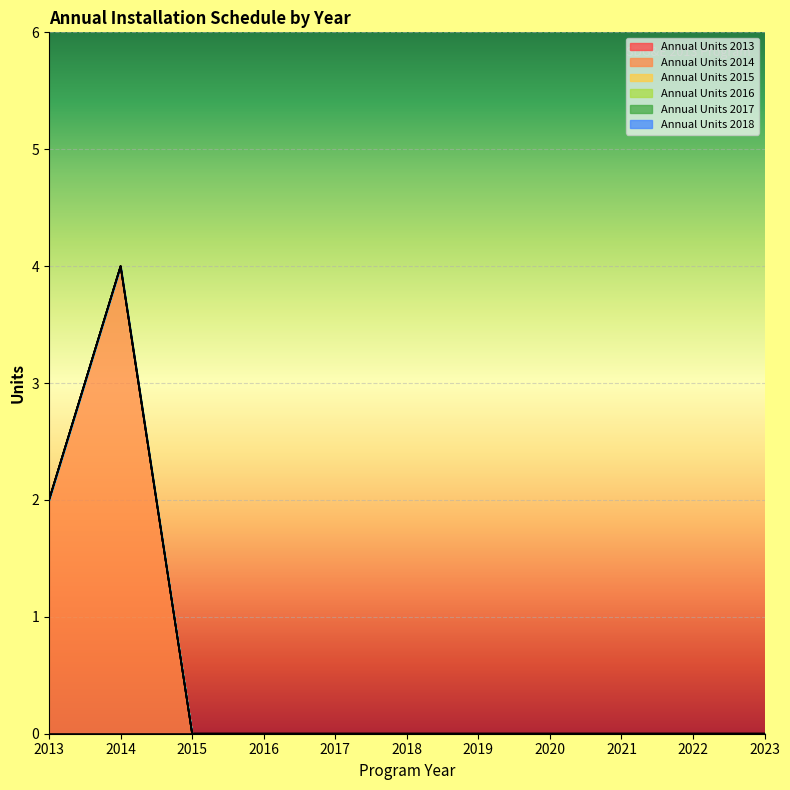

True or false: Annual Units 2014 and Annual Units 2018 intersect in this chart.

False